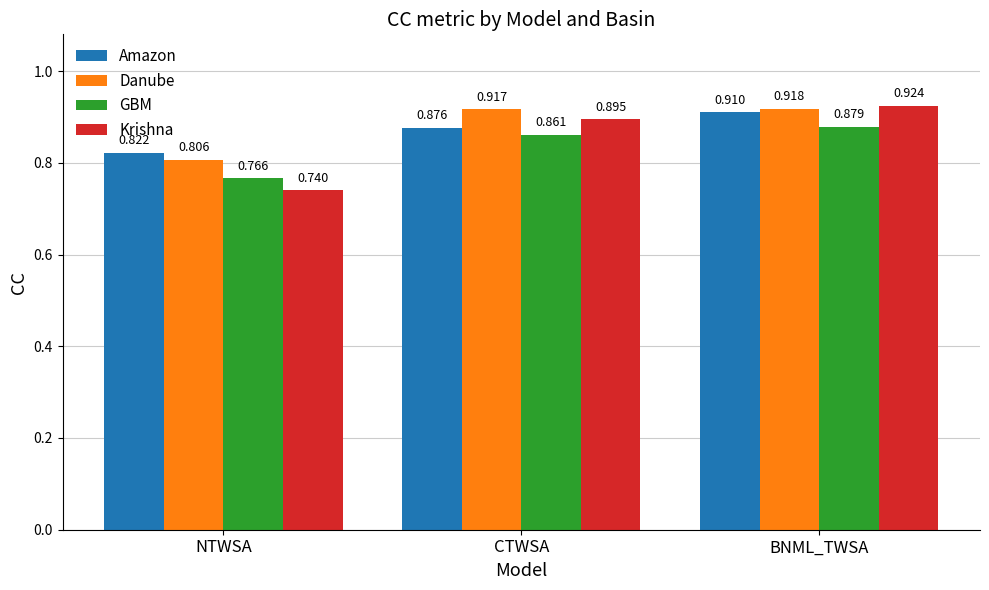

Rank the series by their average value, from lowest to highest.

GBM, Krishna, Amazon, Danube